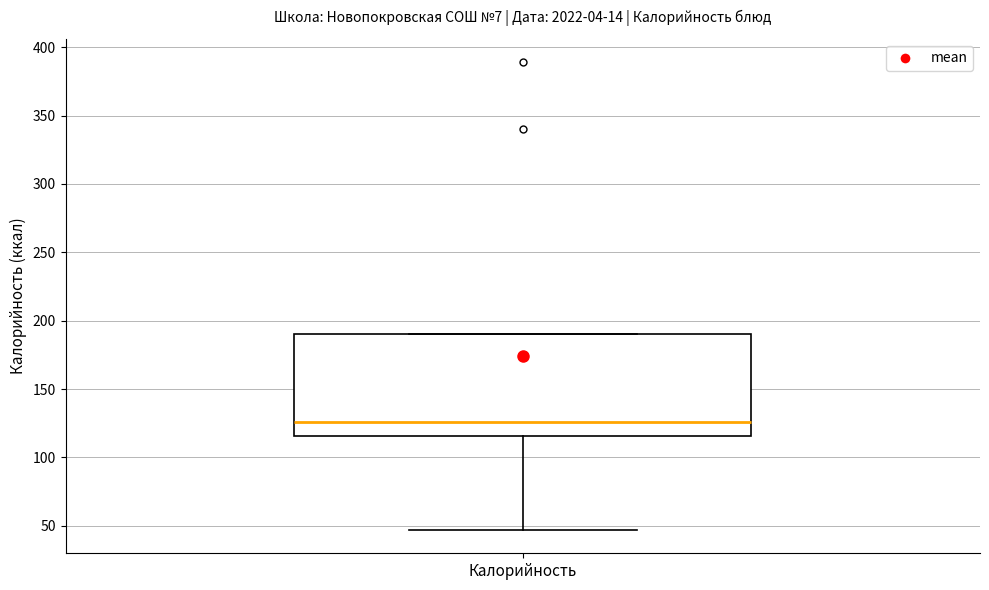

Transcribe this box plot: give where the median line is, the range the box spans, and where the two whiskers end, as read against the y-axis. The values are not printed on the chart, so give them approximately, as read against the axis.

median 125, box 115 to 190, whiskers 45 to 190